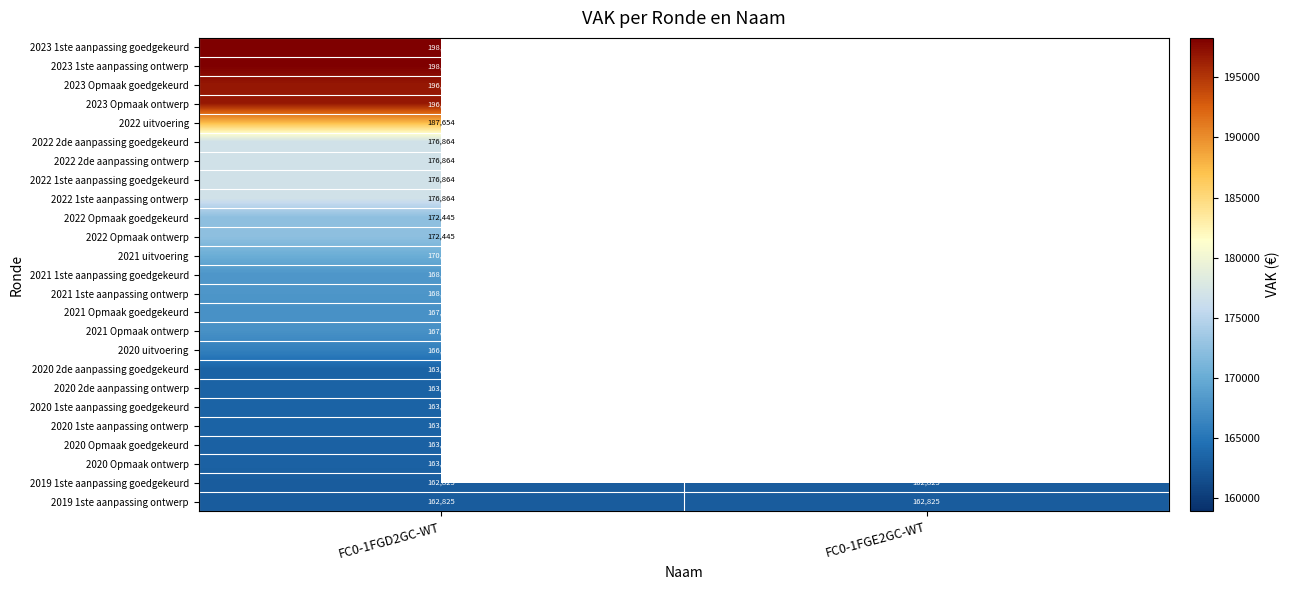

Is it true that 2023 1ste aanpassing goedgekeurd equals 198277 at FC0-1FGD2GC-WT?

True